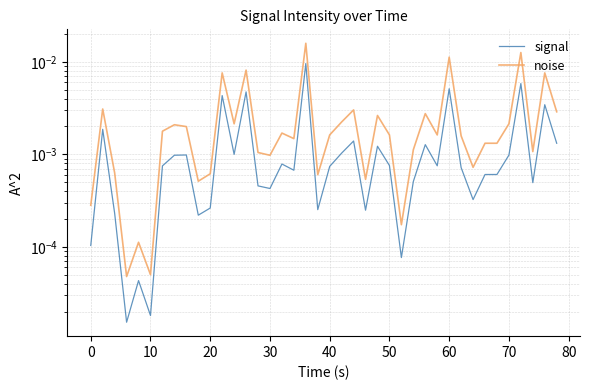

How many lines are shown in the chart?

2